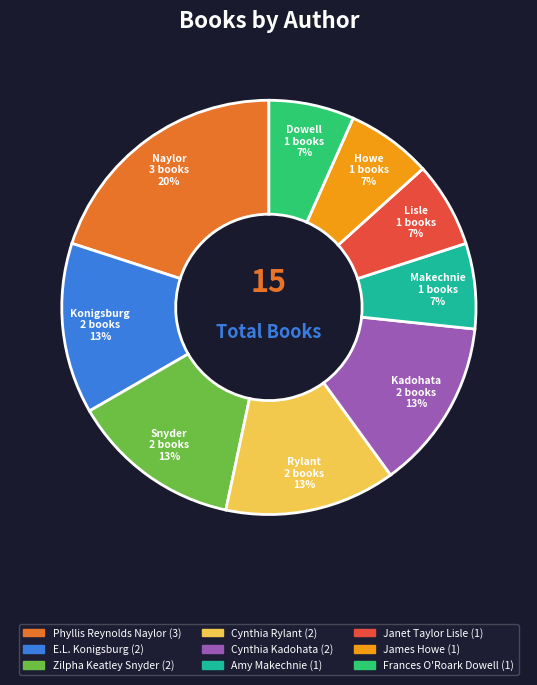

Is it true that Phyllis Reynolds Naylor is 20% of the pie?

True